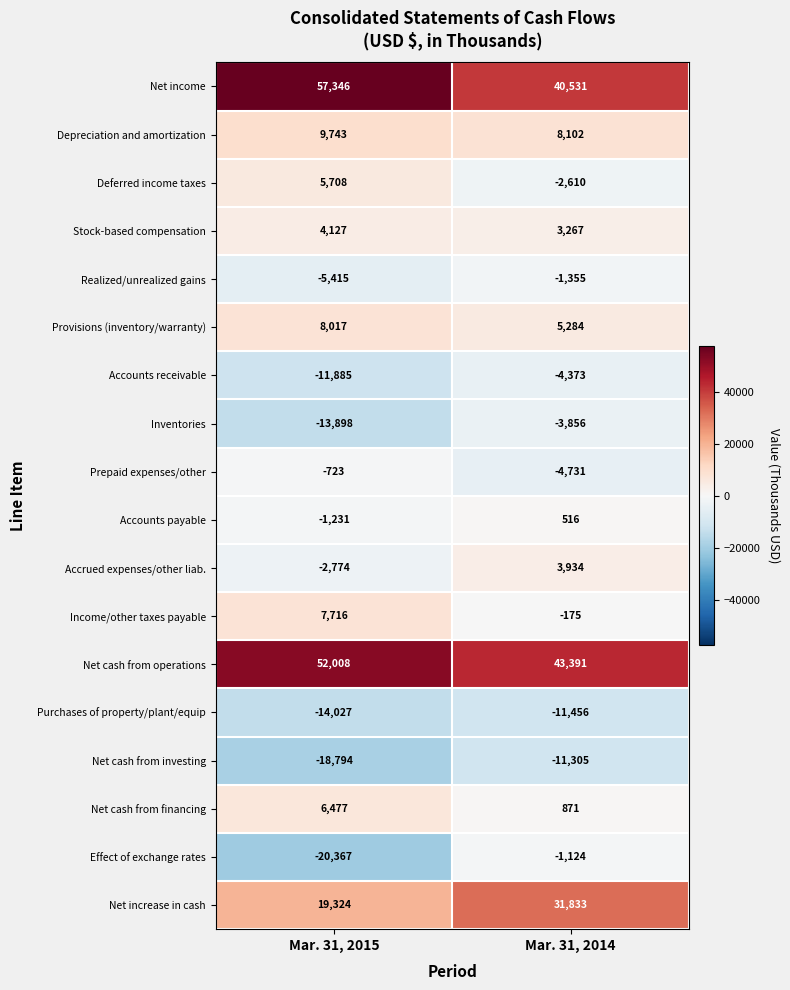

What is the difference between the maximum and minimum values in the Provisions (inventory/warranty) series?

2733